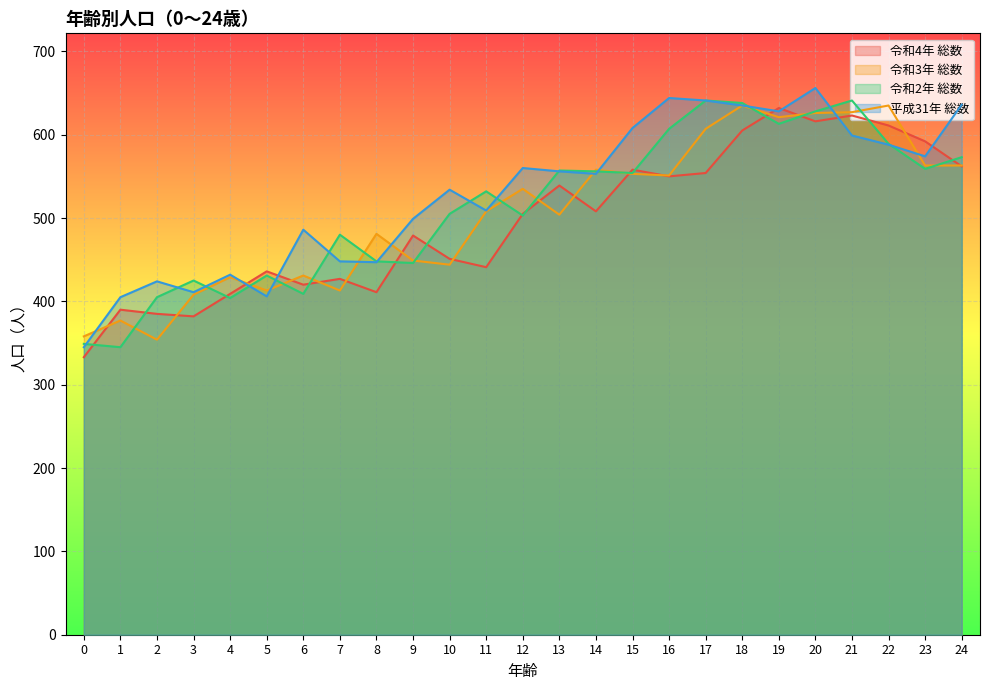

Which has a higher value, 16 or 12?

16